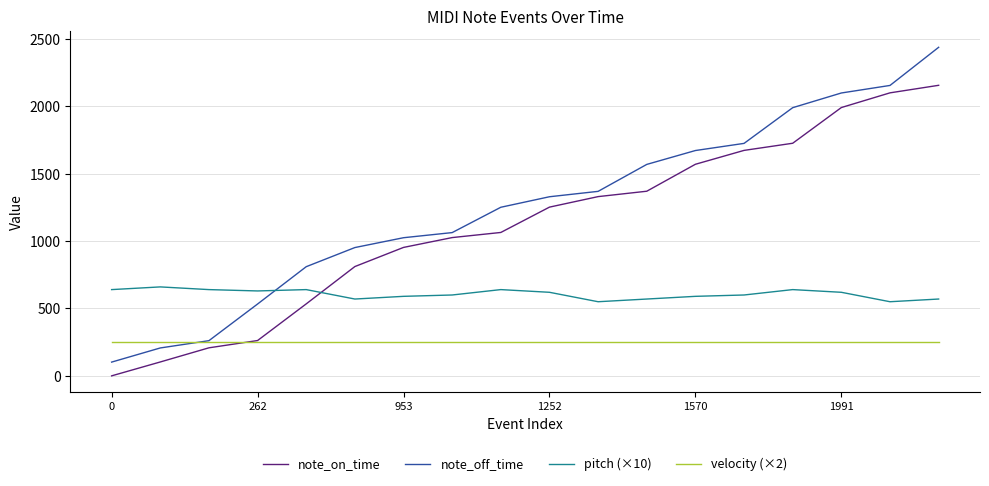

What is the maximum value for note_on_time?

2156